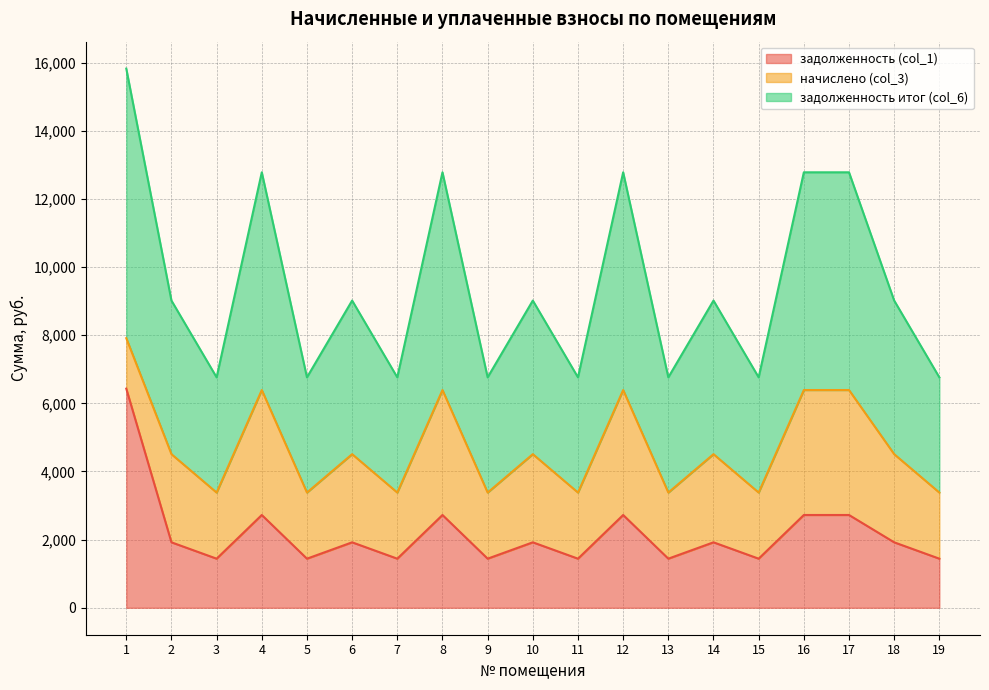

At which category does the chart reach its minimum across all series?

3